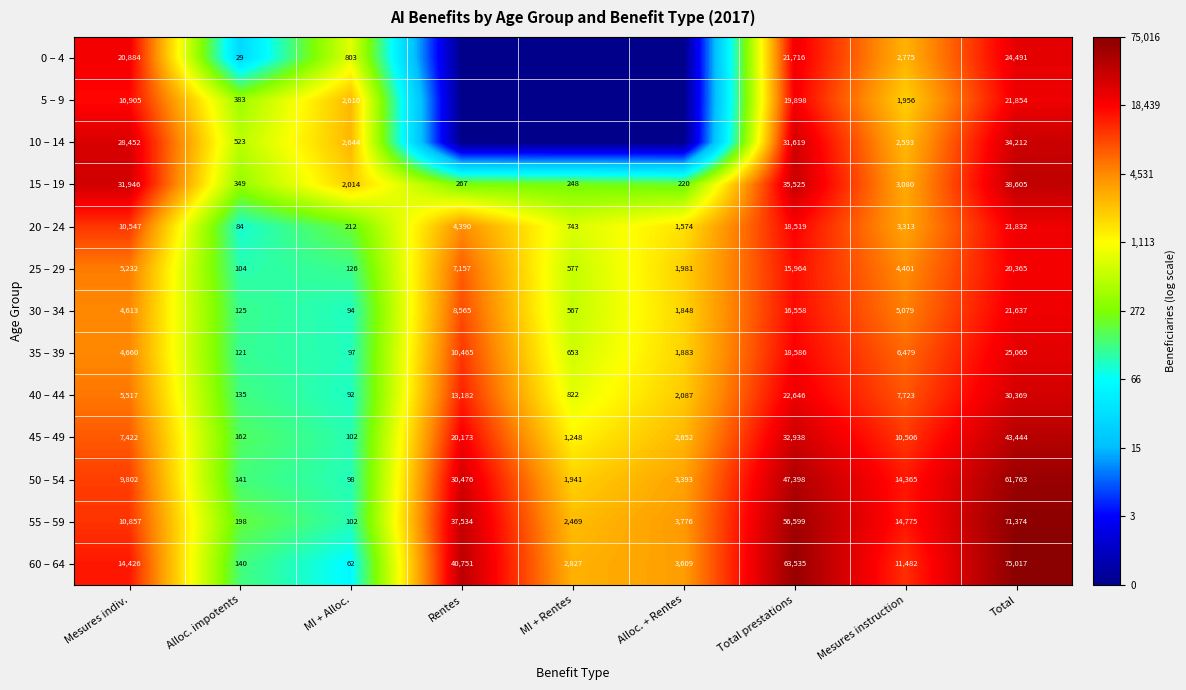

Is the value of 55 – 59 at Mesures indiv. greater than the value of 45 – 49 at Mesures indiv.?

Yes